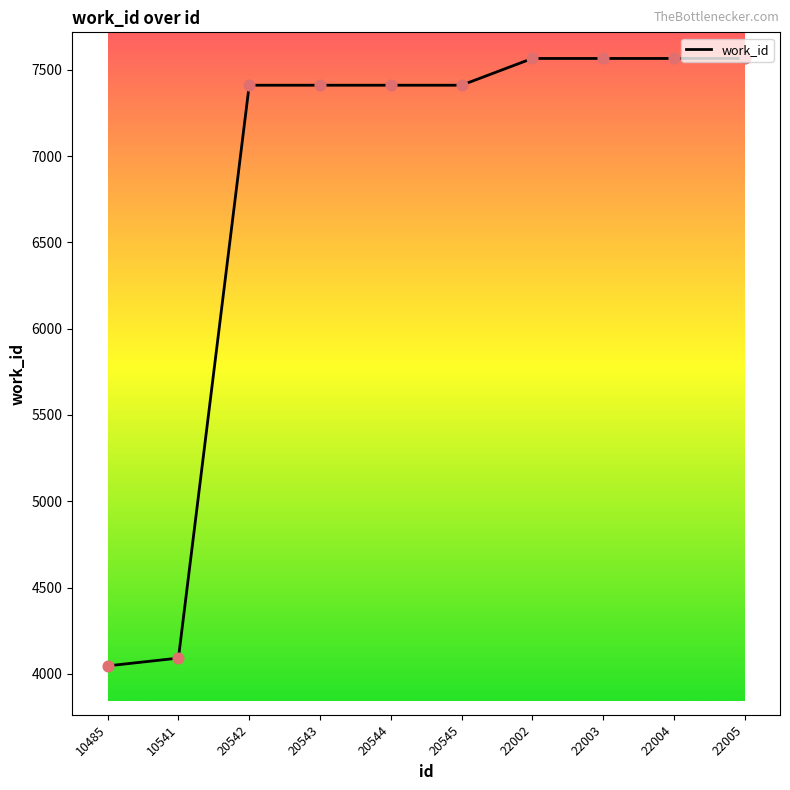

What is the ratio of the value at 20542 to the value at 22005?

1.0